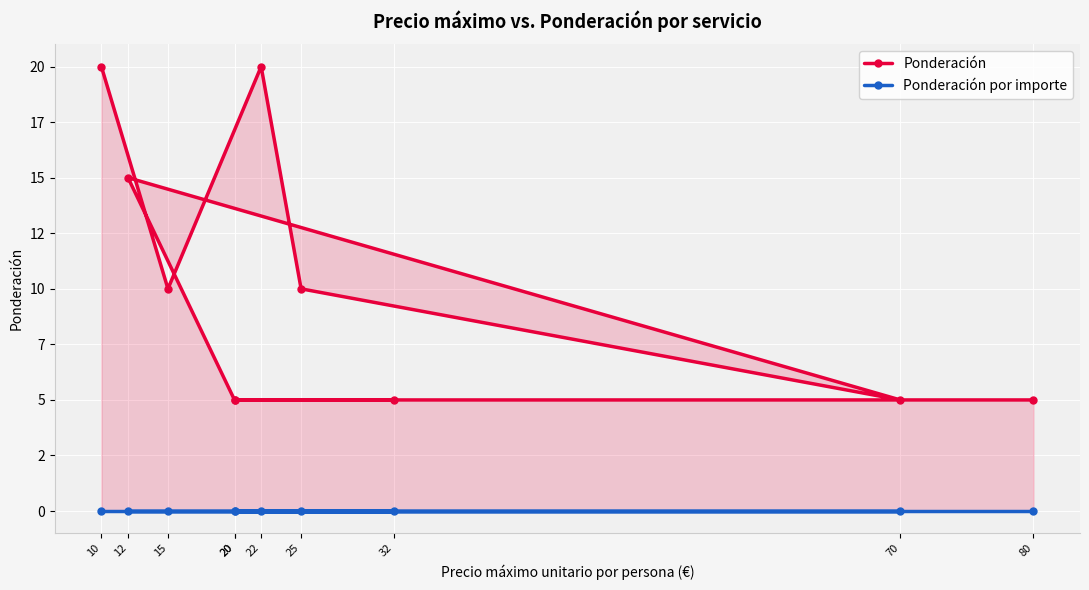

True or false: Ponderación and Ponderación por importe cross at least once.

False